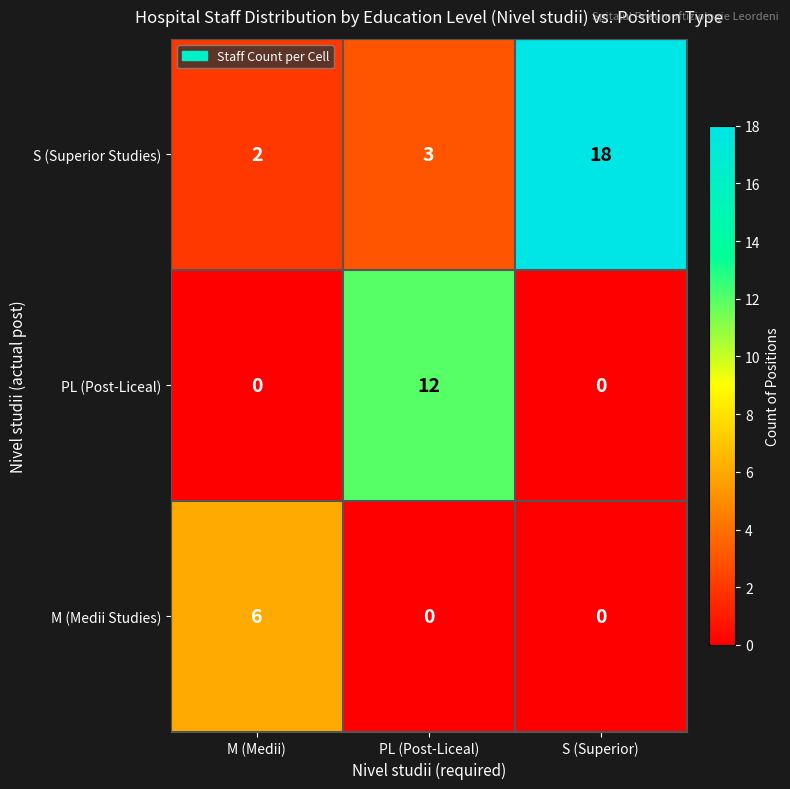

What is the sum of the S (Superior Studies) values at S (Superior) and M (Medii)?

20